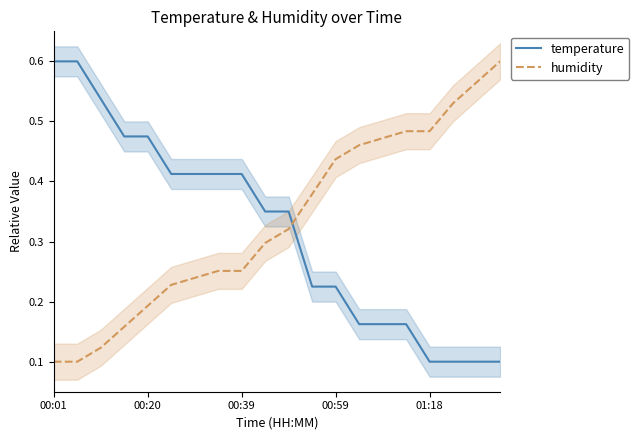

Between which two adjacent categories do humidity and temperature first intersect?

10 and 11